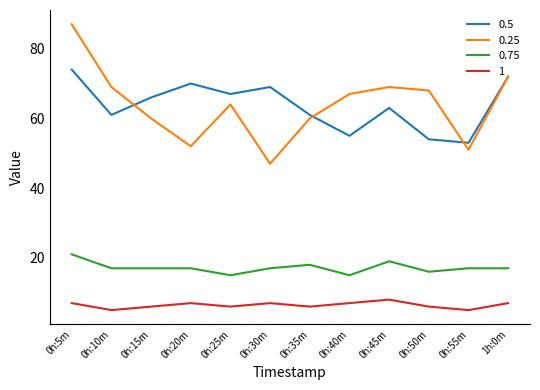

True or false: 0.75 and 0.25 cross at least once.

False